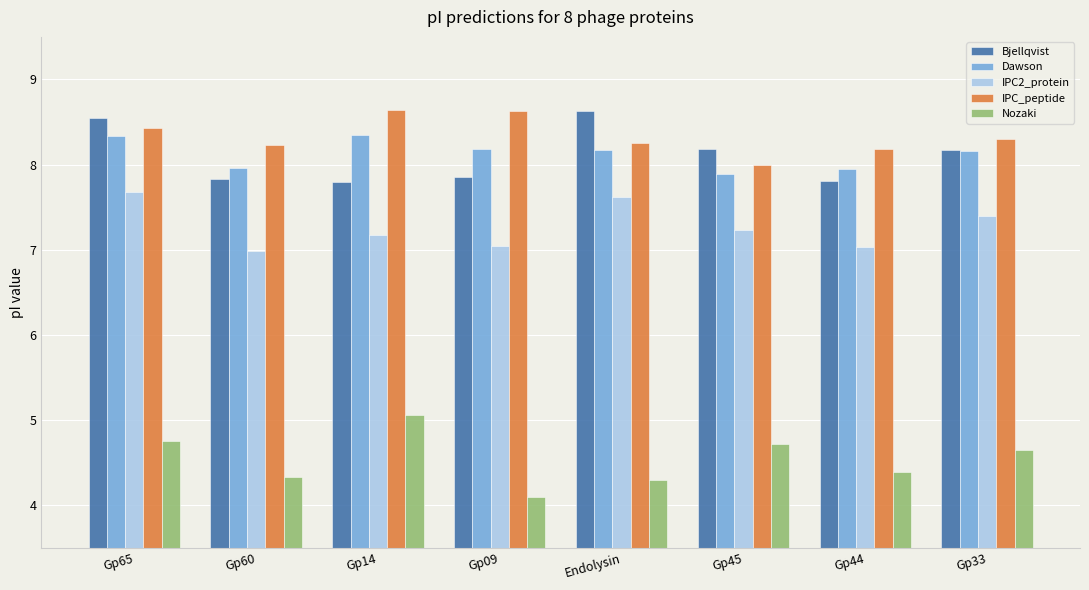

Between Gp65 and Gp33, which series saw the biggest shift?

Bjellqvist